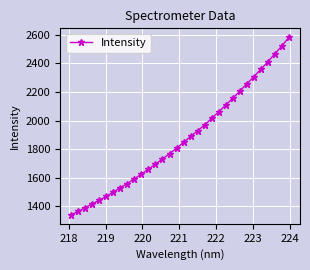

What is the sum of all values?

59973.4